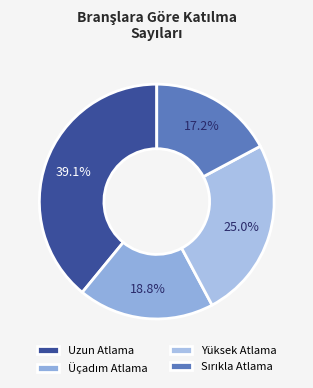

What is the smallest slice in the pie chart?

Sırıkla Atlama